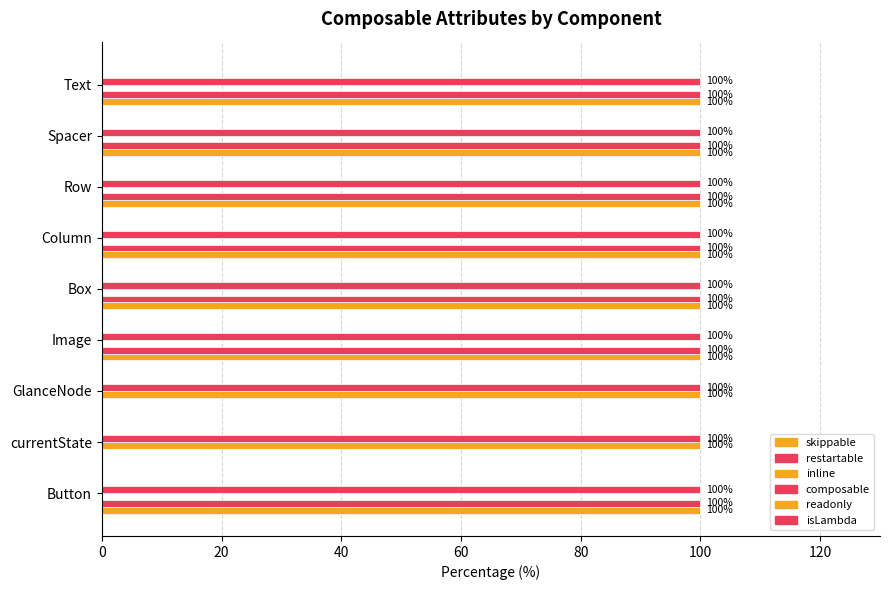

Count the number of data series in this chart.

4